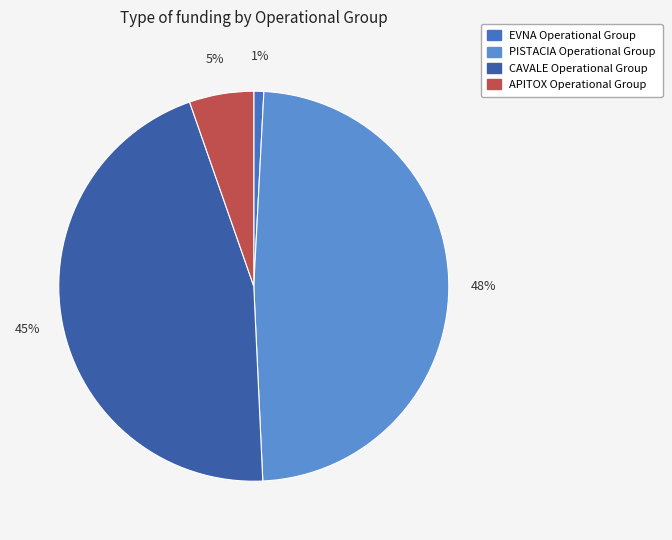

What is the largest slice in the pie chart?

PISTACIA Operational Group